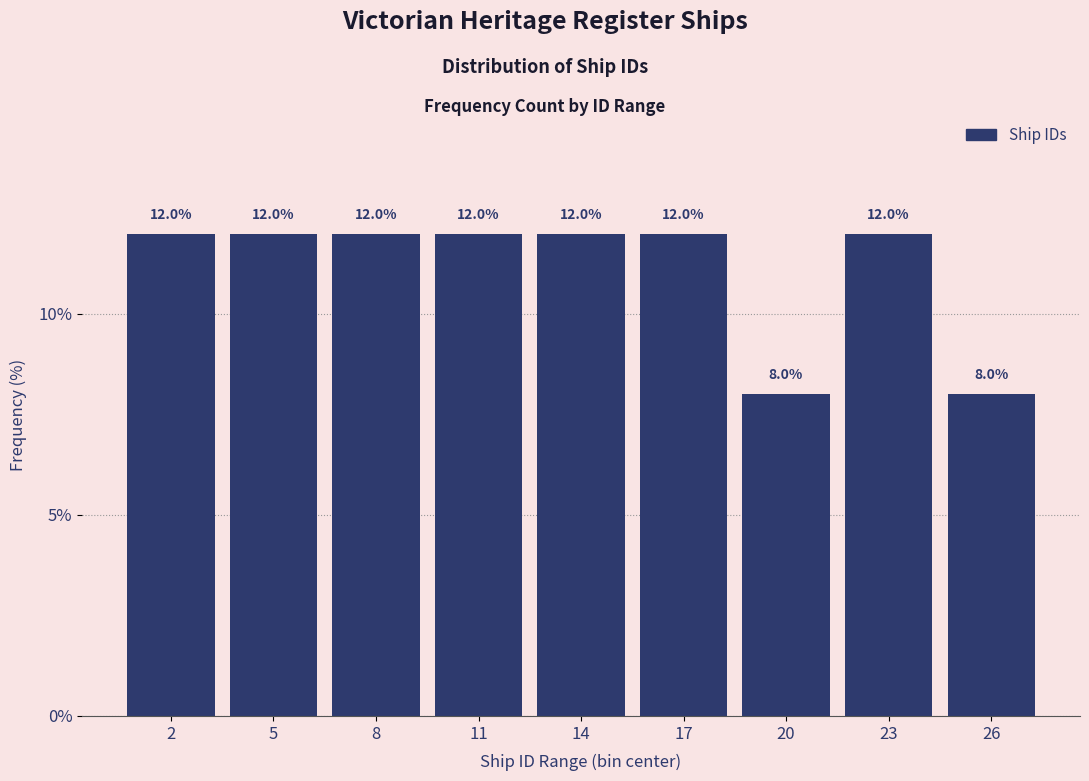

Reading left to right, list all the values displayed in this chart.

2=12	5=12	8=12	11=12	14=12	17=12	20=8	23=12	26=8